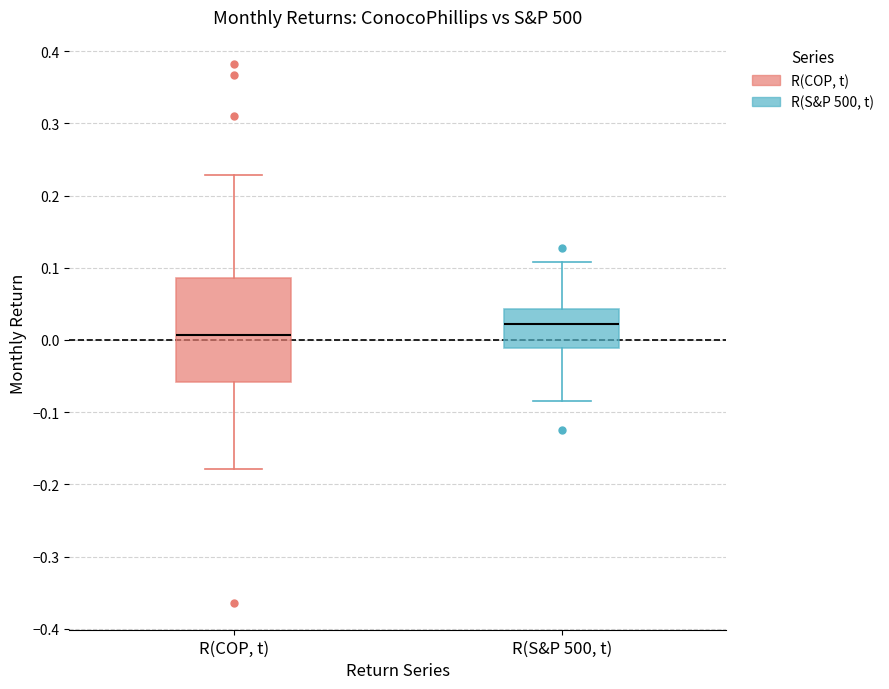

Where is the upper edge of the box for R(COP, t) on the y-axis? The values are not printed on the chart, so give them approximately, as read against the axis.

0.09